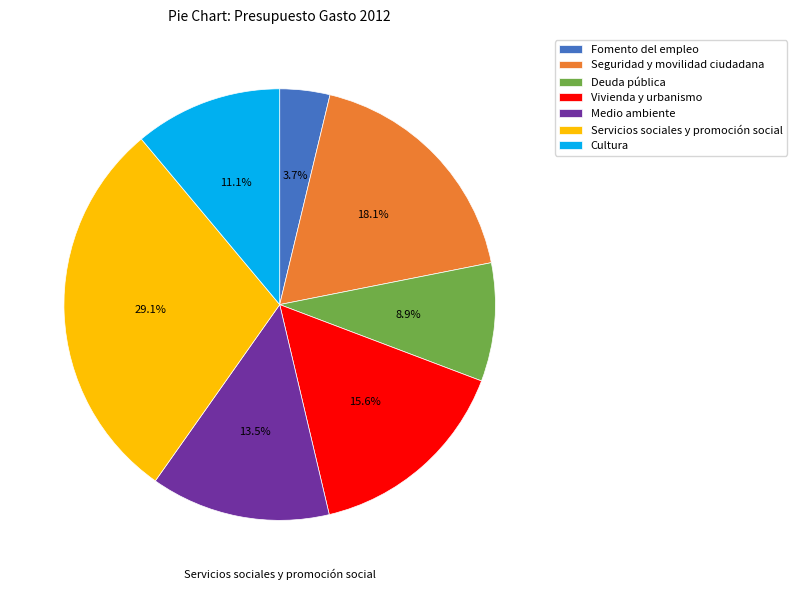

What is the smallest slice in the pie chart?

Fomento del empleo